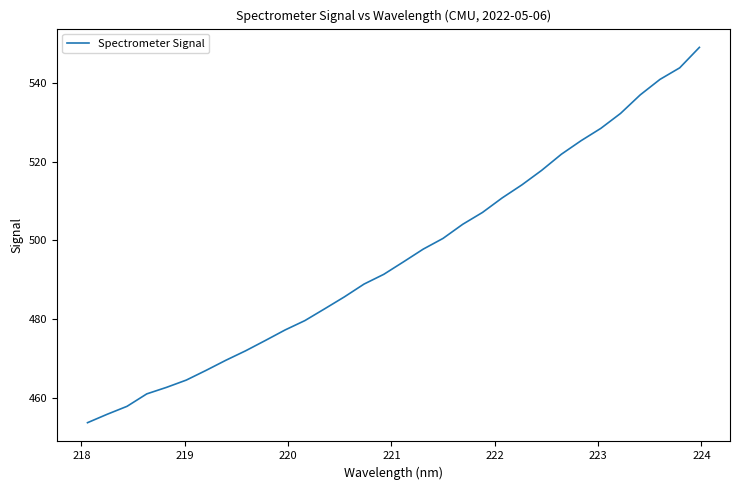

What is the maximum value shown in the chart?

549.1